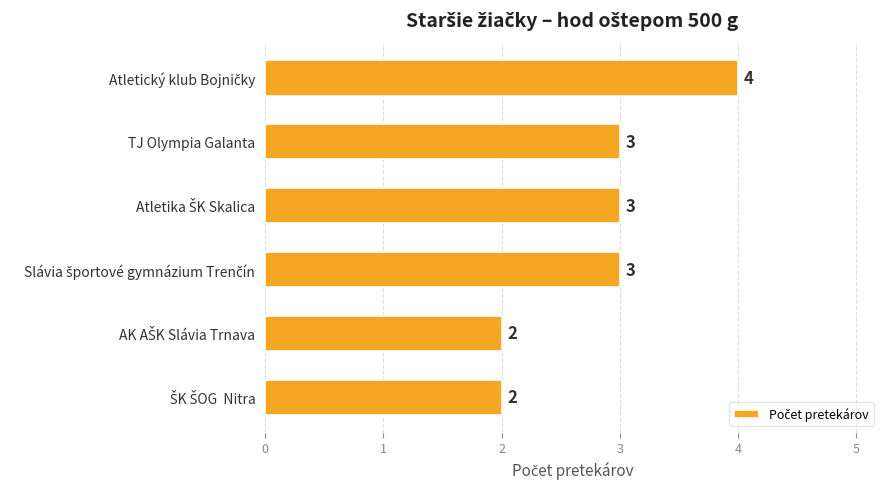

What is the maximum value shown in the chart?

4